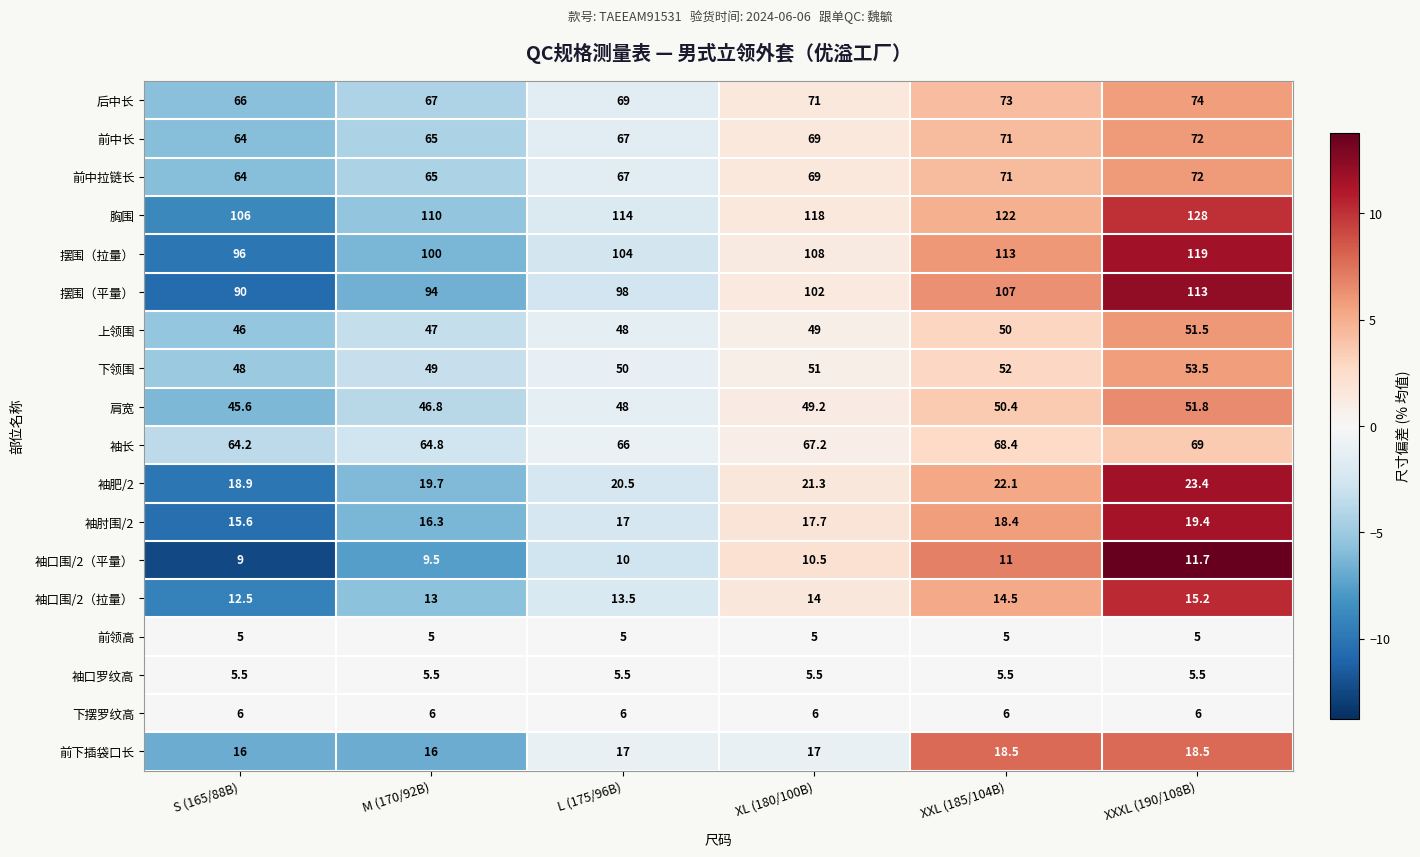

What is the smallest value displayed?

5.0